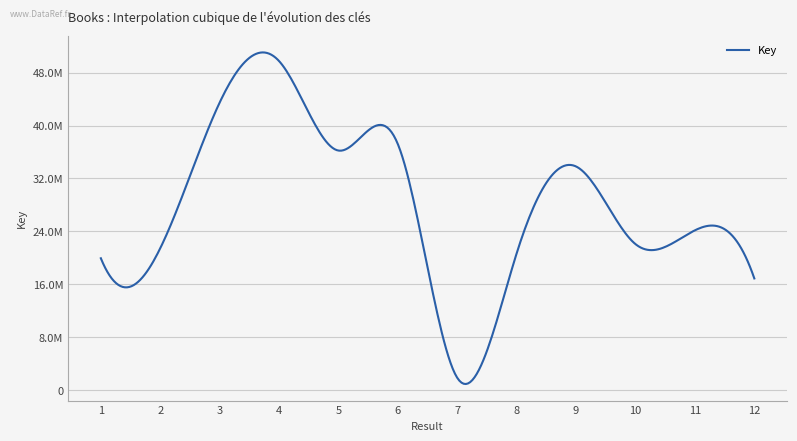

Does the chart display data point markers on the line(s)?

No